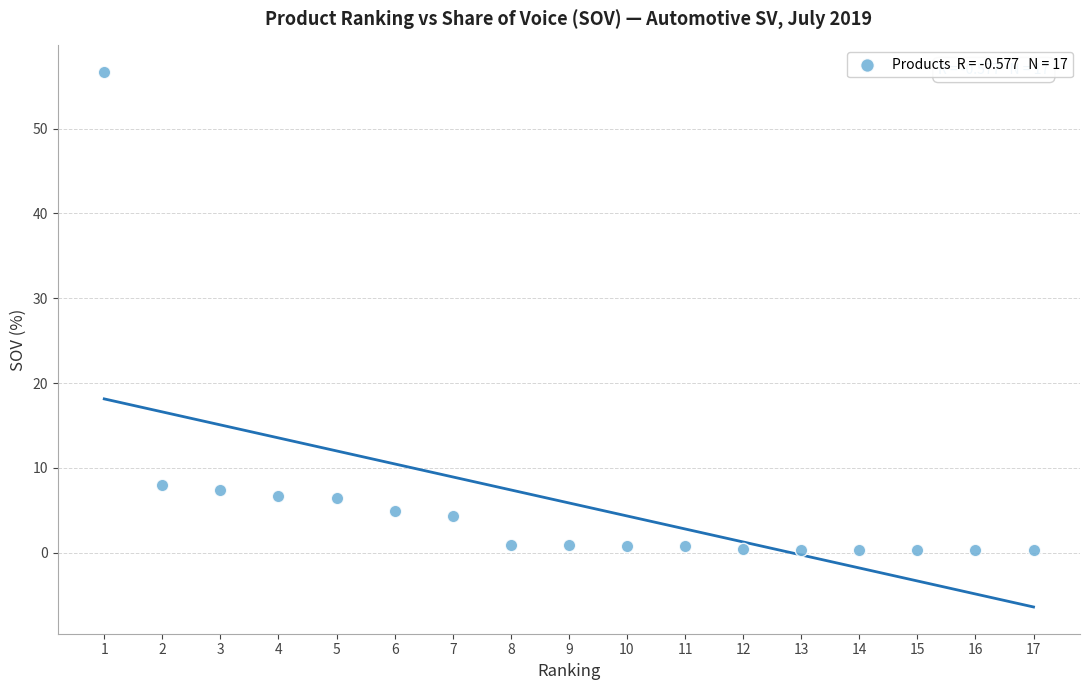

What is the range of Y values (max minus min)?

56.4